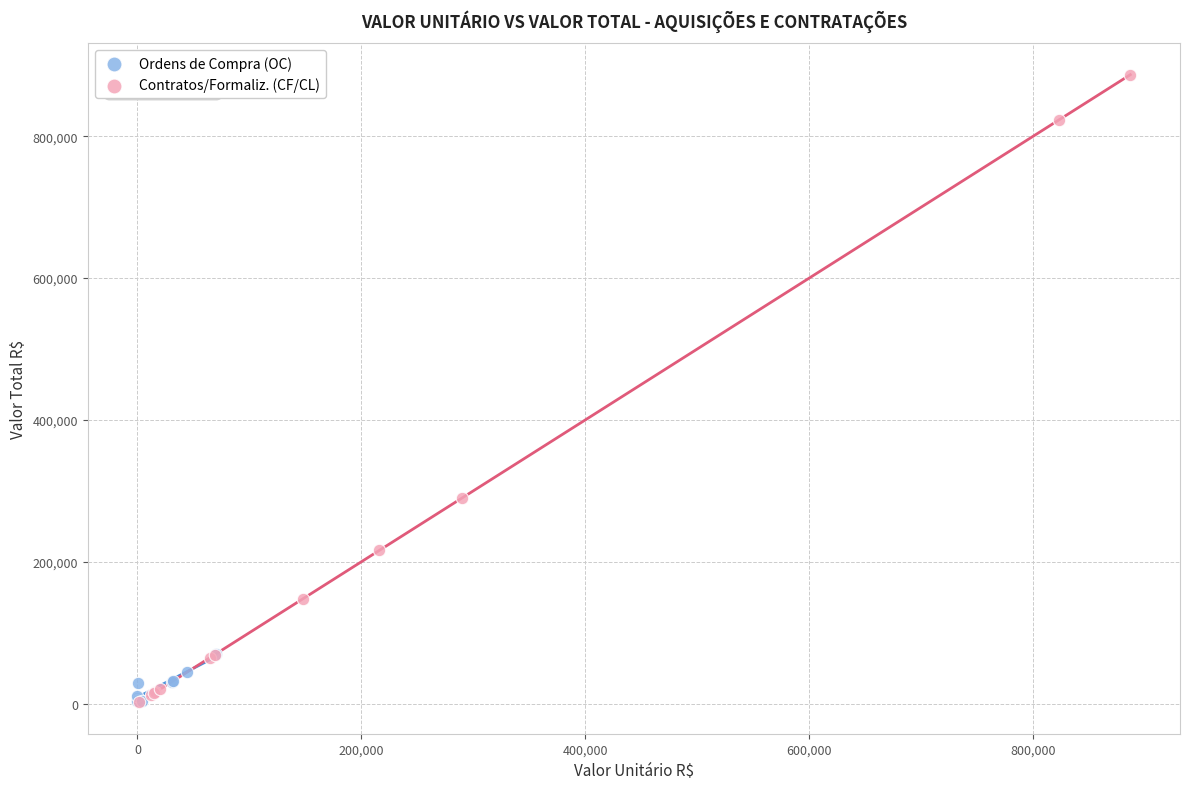

What are all the series names shown in the legend?

Ordens de Compra (OC), Contratos/Formaliz. (CF/CL)